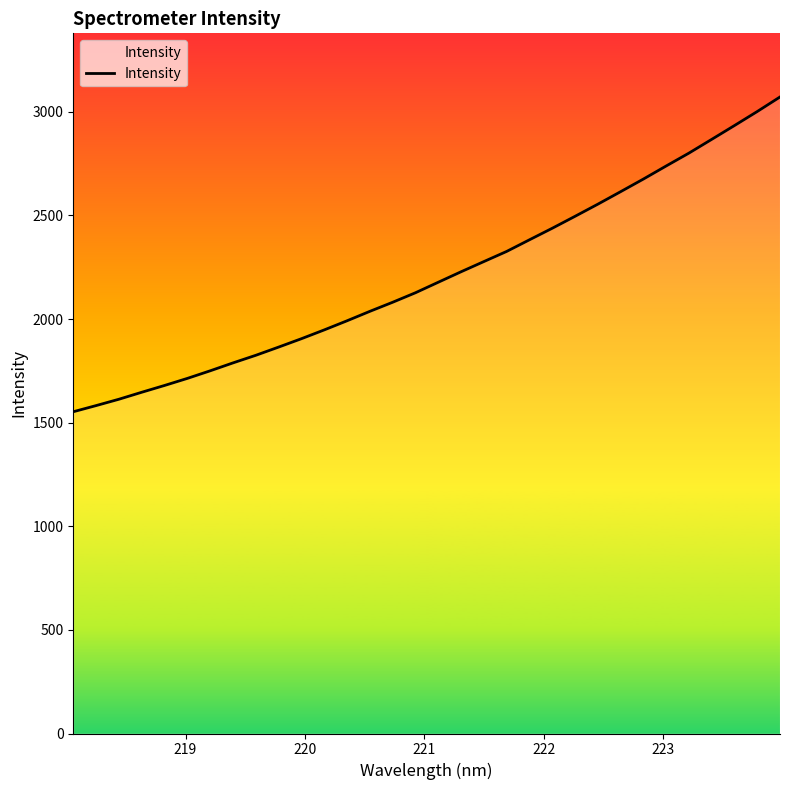

What is the smallest value displayed?

1552.8